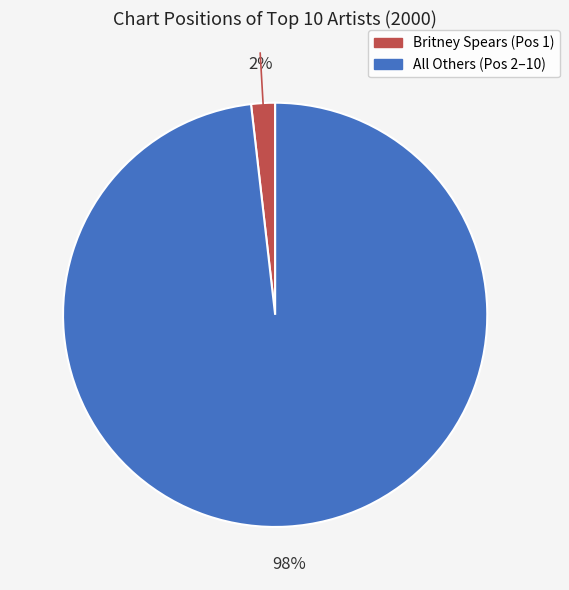

To the nearest percent, what is the difference between the largest and smallest slice percentages?

96%